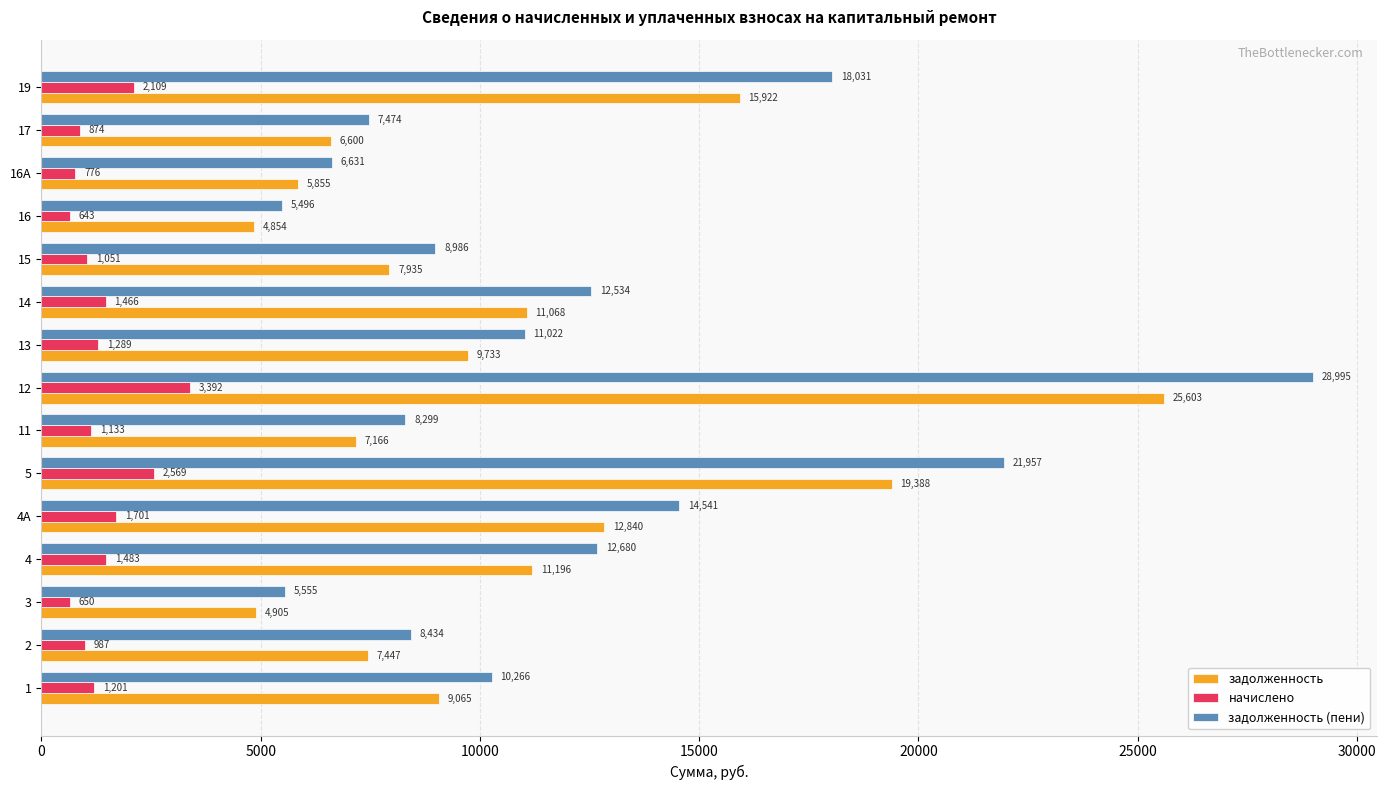

What is the average value of the задолженность (пени) series?

12060.1